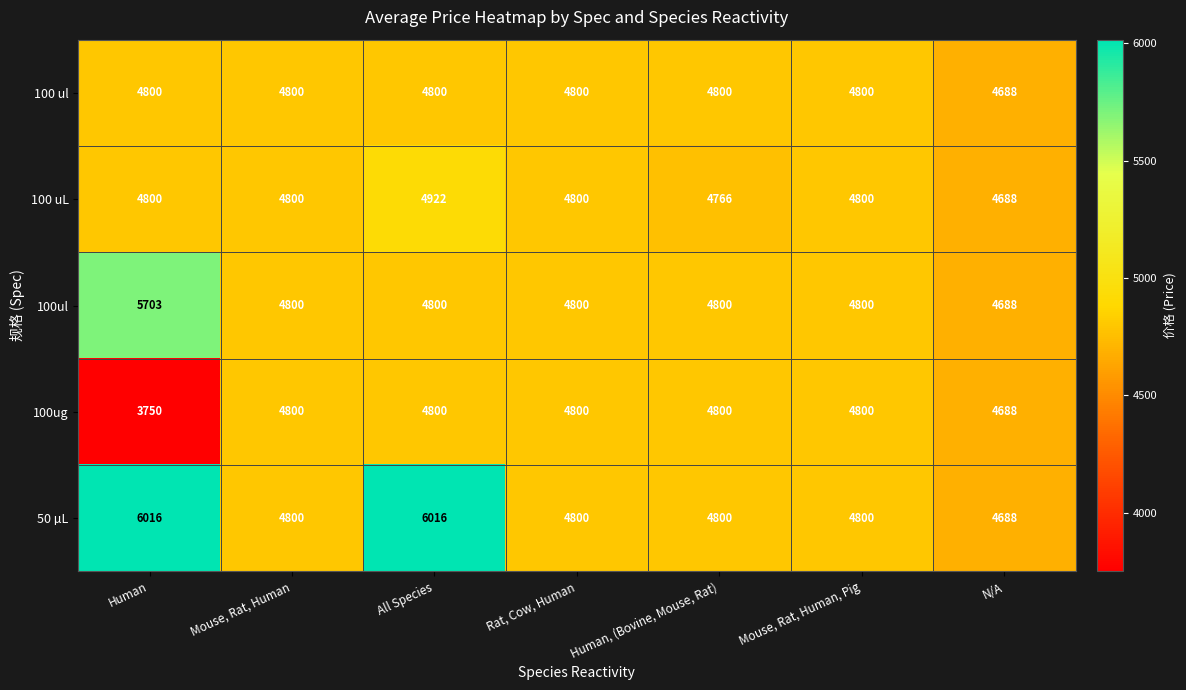

At how many categories does at least one series exceed 5558?

2